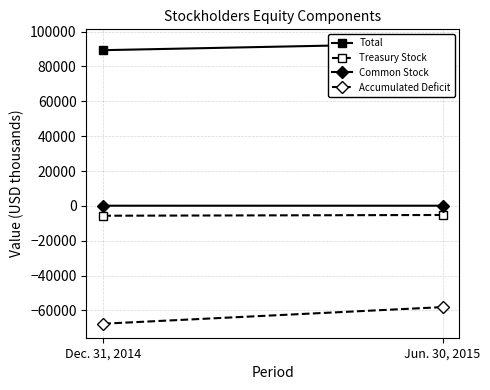

What is the difference between the maximum and minimum values in the Total series?

3911